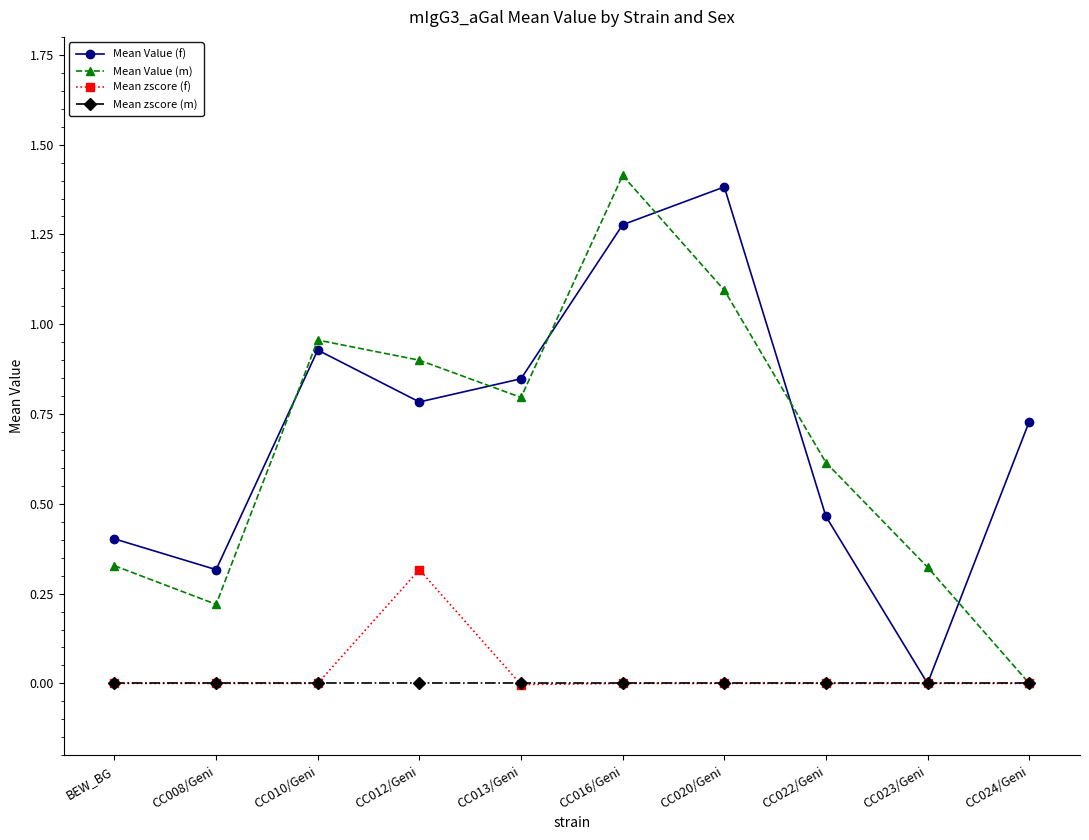

What position from the right is CC022/Geni?

3